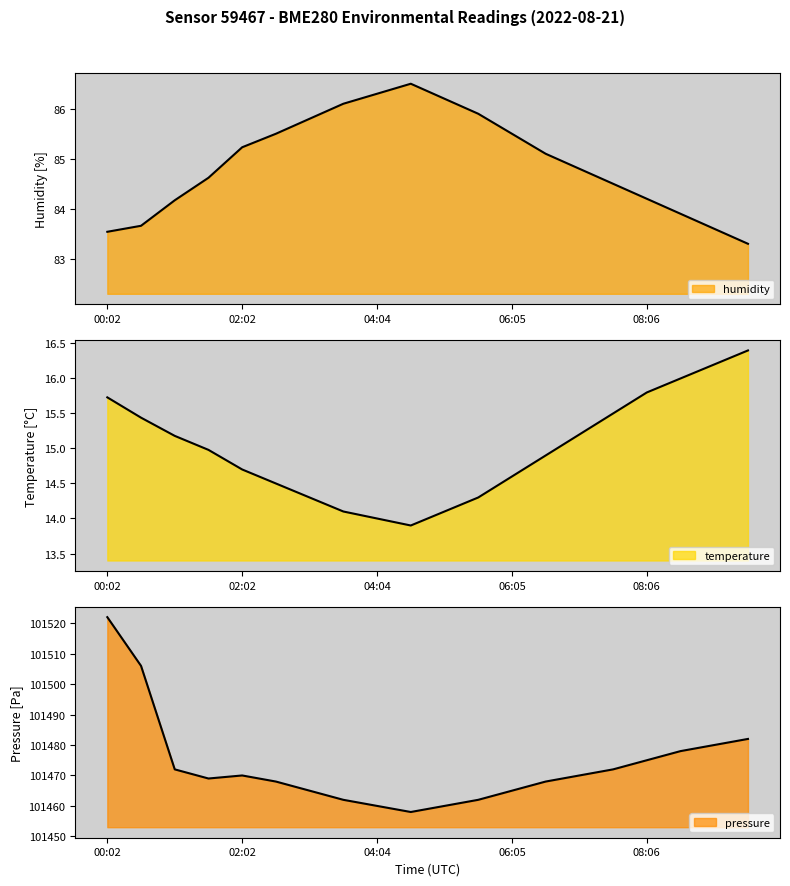

What is the label of the 9th point from the left?

04:04